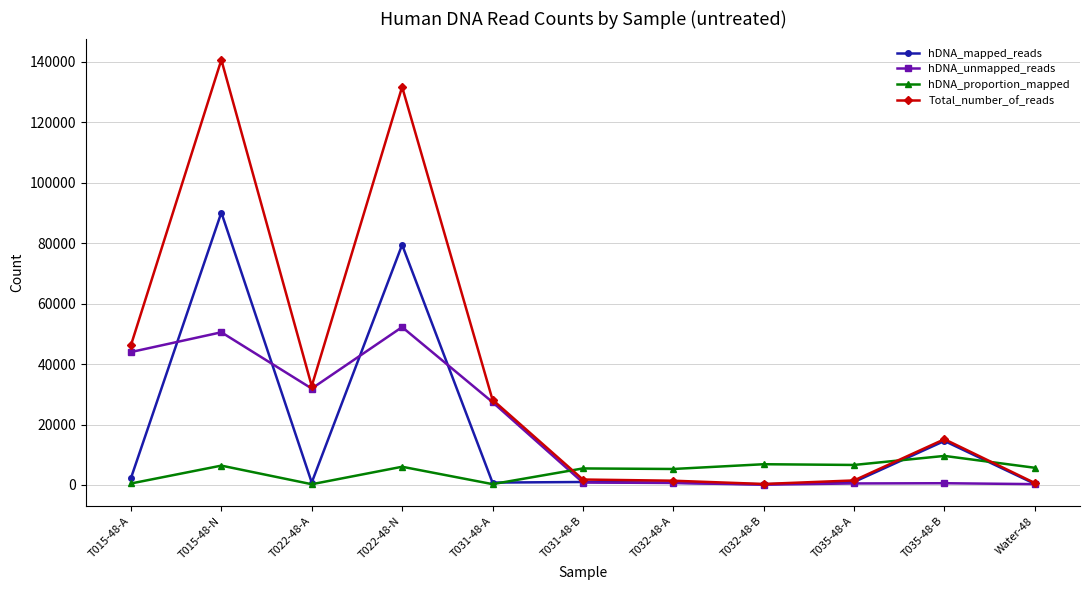

Where is the first local maximum for hDNA_unmapped_reads?

T015-48-N